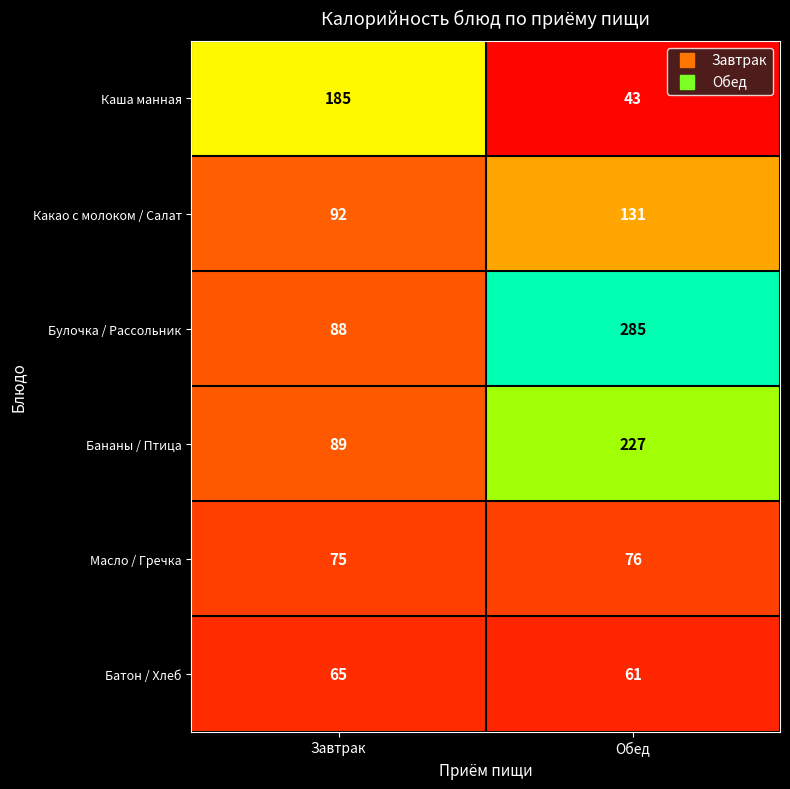

What is the sum of all Батон / Хлеб values?

126